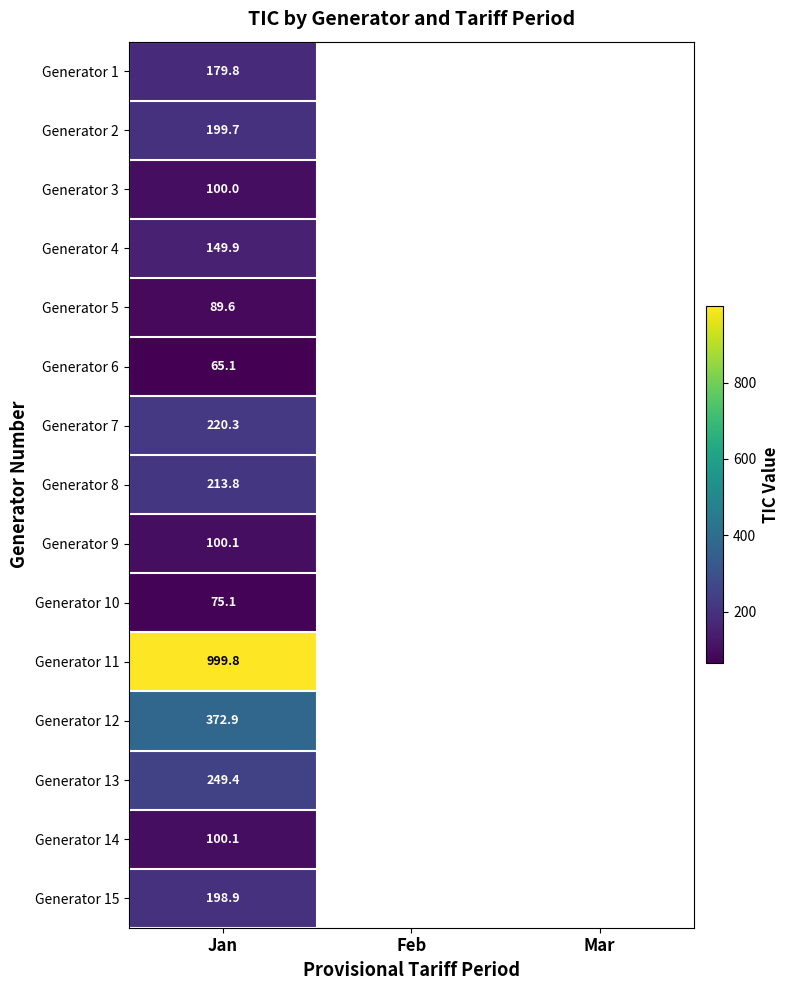

Which label corresponds to the largest value in the chart?

Jan